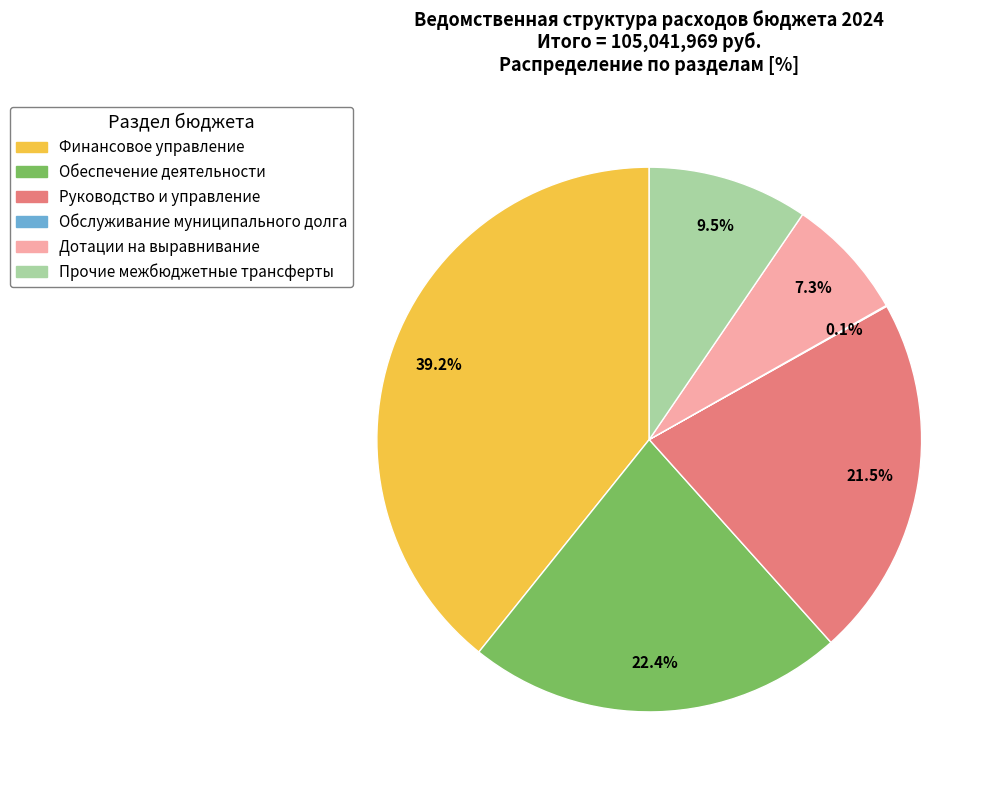

Is there any slice that represents more than half of the pie?

No